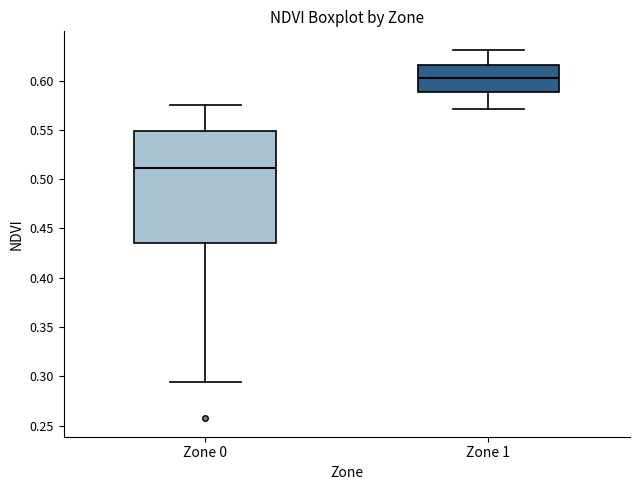

Which box has the lowest median line?

Zone 0